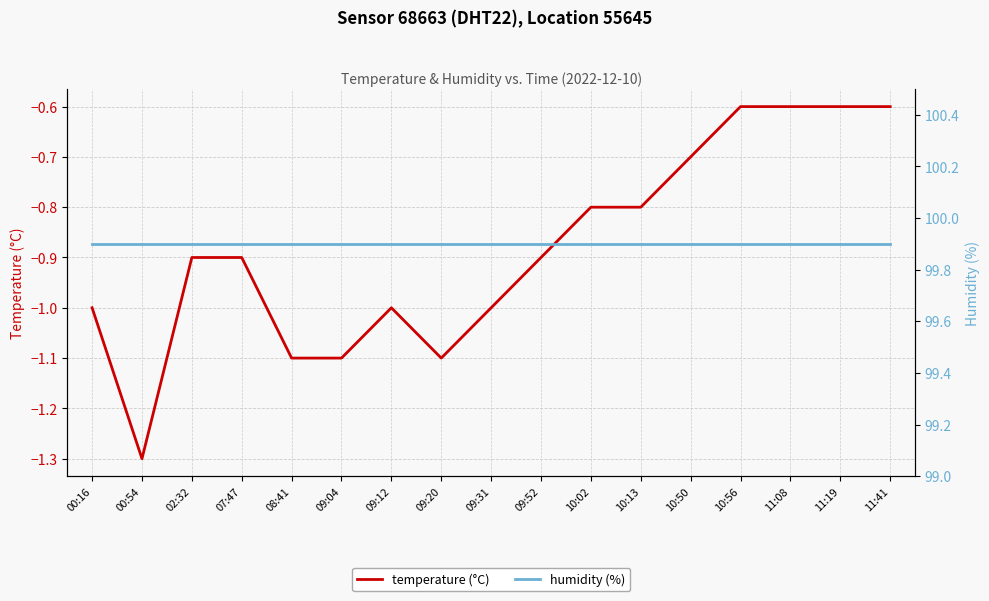

What is the highest value of the temperature (°C) series?

-0.6